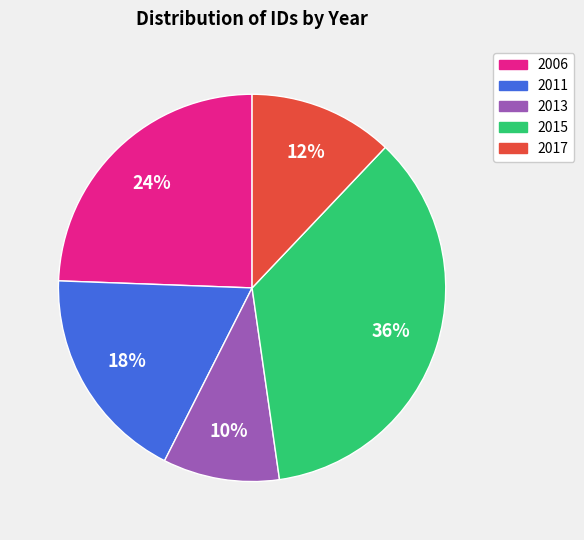

Is there a majority slice in this chart?

No